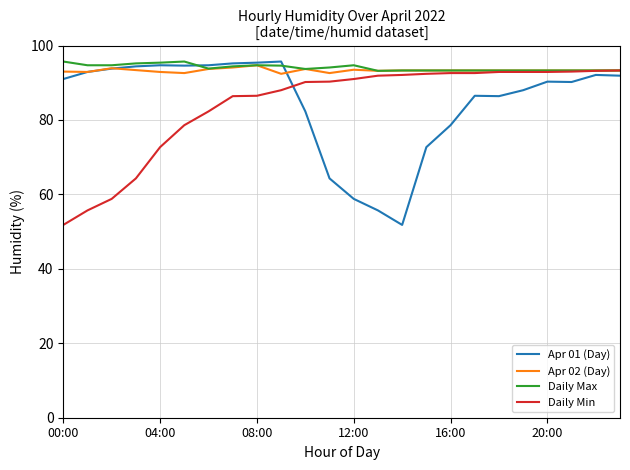

What are all the series names shown in the legend?

Apr 01 (Day), Apr 02 (Day), Daily Max, Daily Min